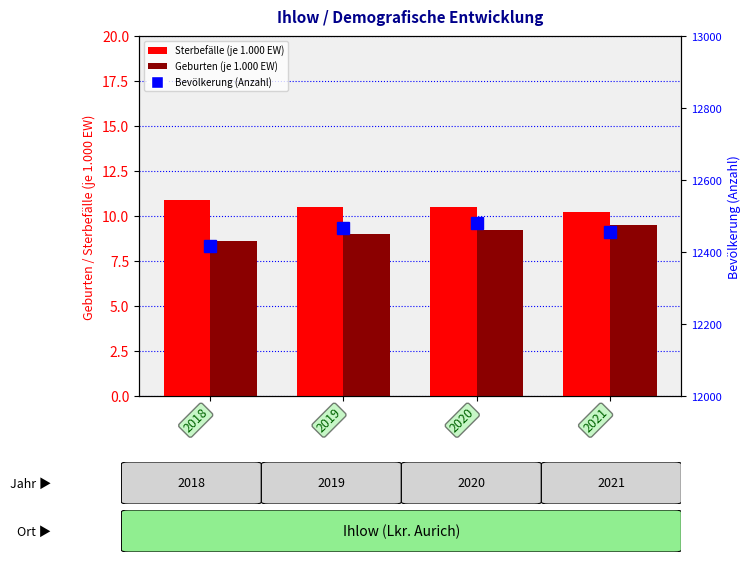

What is the difference between the Sterbefälle values at 2021 and 2018?

0.7